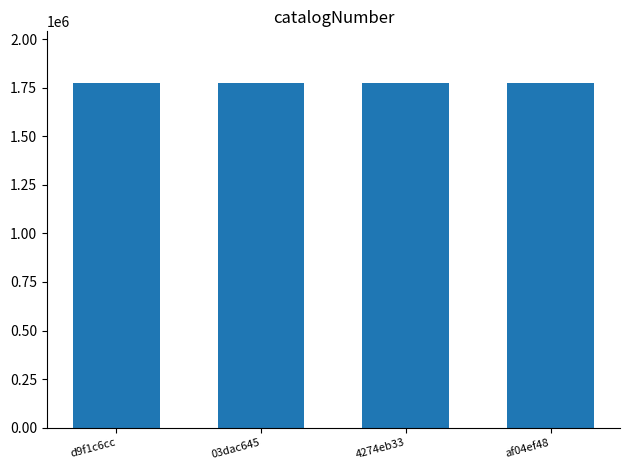

What is the difference between the maximum and minimum values?

3